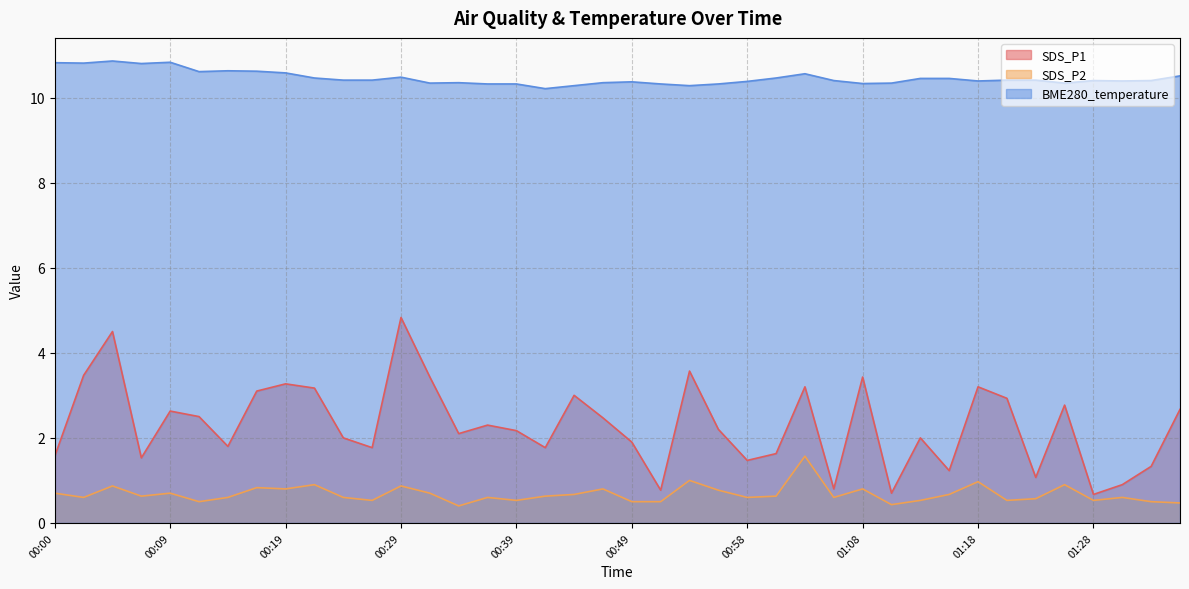

How many lines are shown in the chart?

3